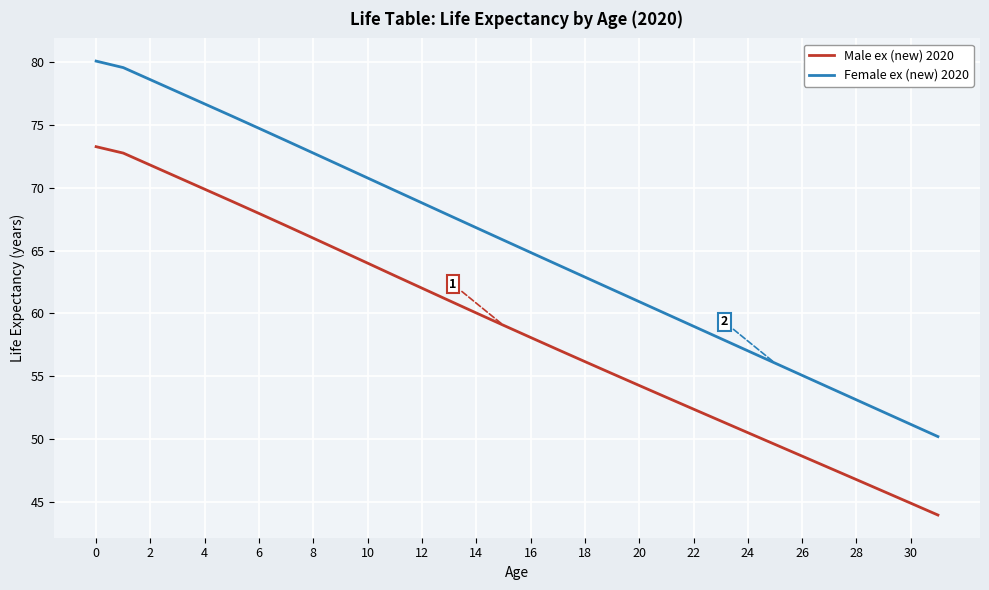

True or false: Male ex (new) 2020 and Female ex (new) 2020 intersect in this chart.

False